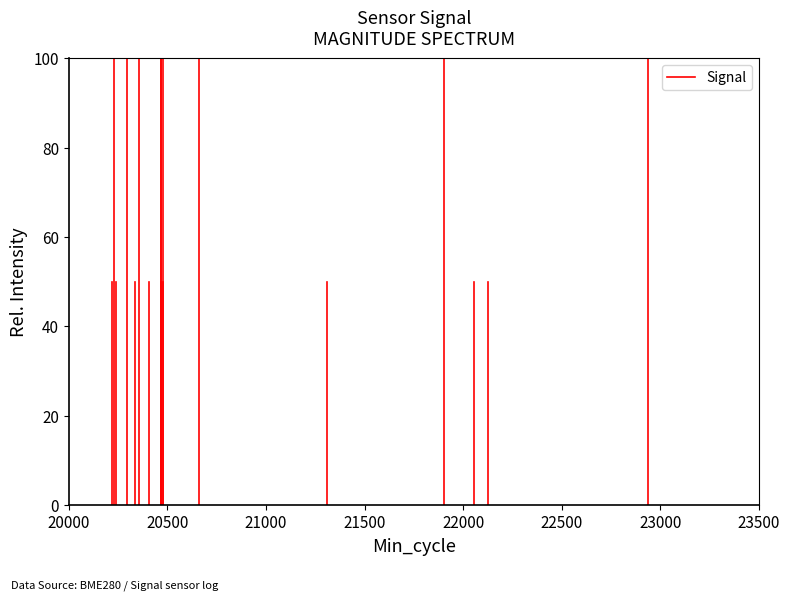

How many lines are shown in the chart?

1